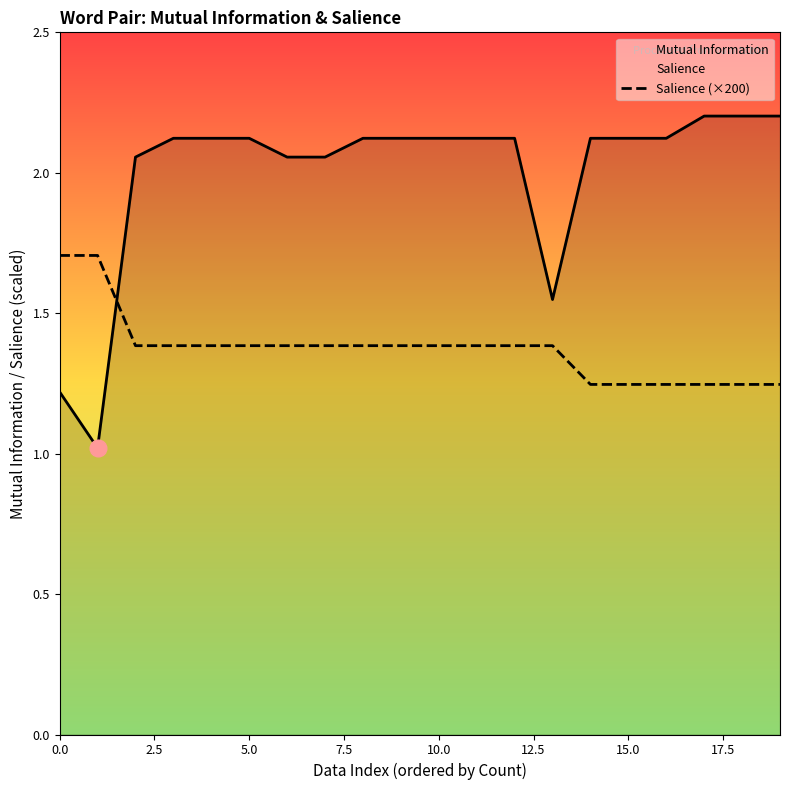

What is the sum of the Salience (×200) values at 12.5 and 7.5?

2.8